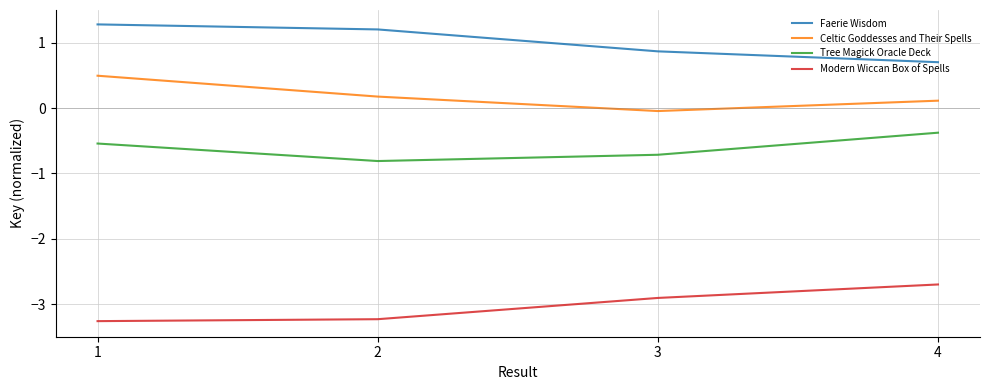

True or false: Faerie Wisdom and Modern Wiccan Box of Spells intersect in this chart.

False